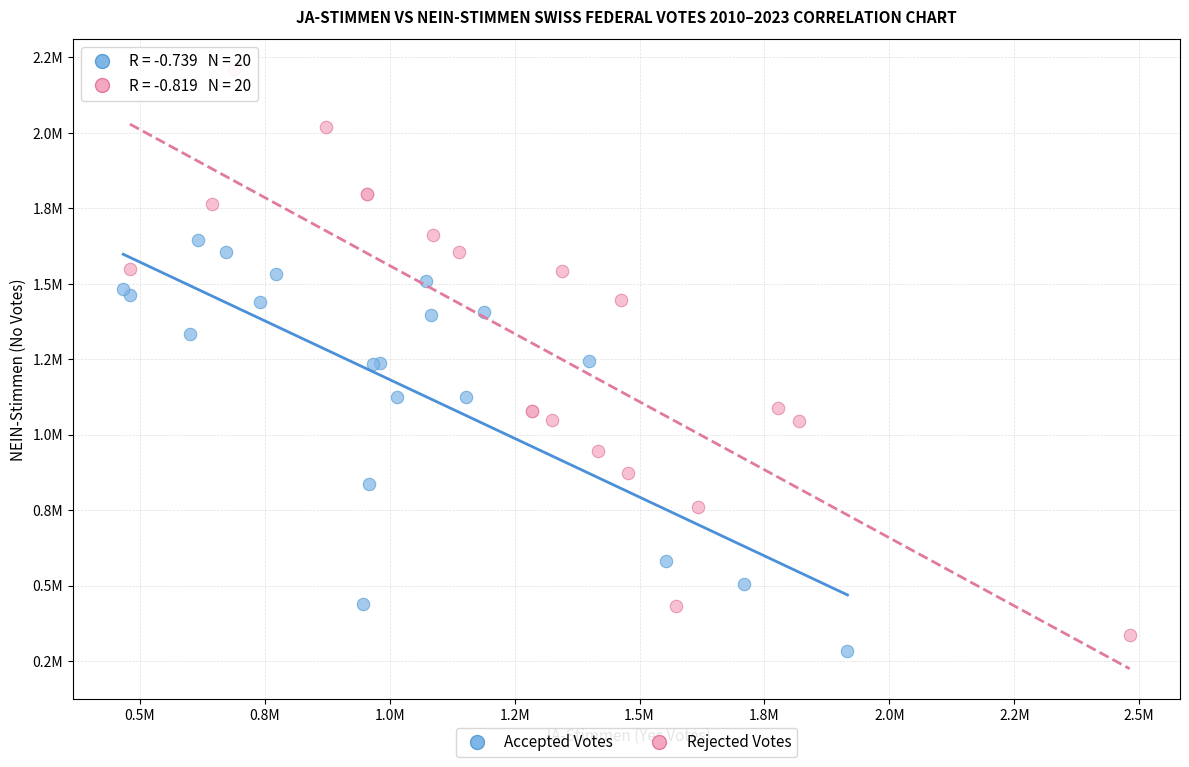

Which series contains the lowest Y value?

Accepted Votes